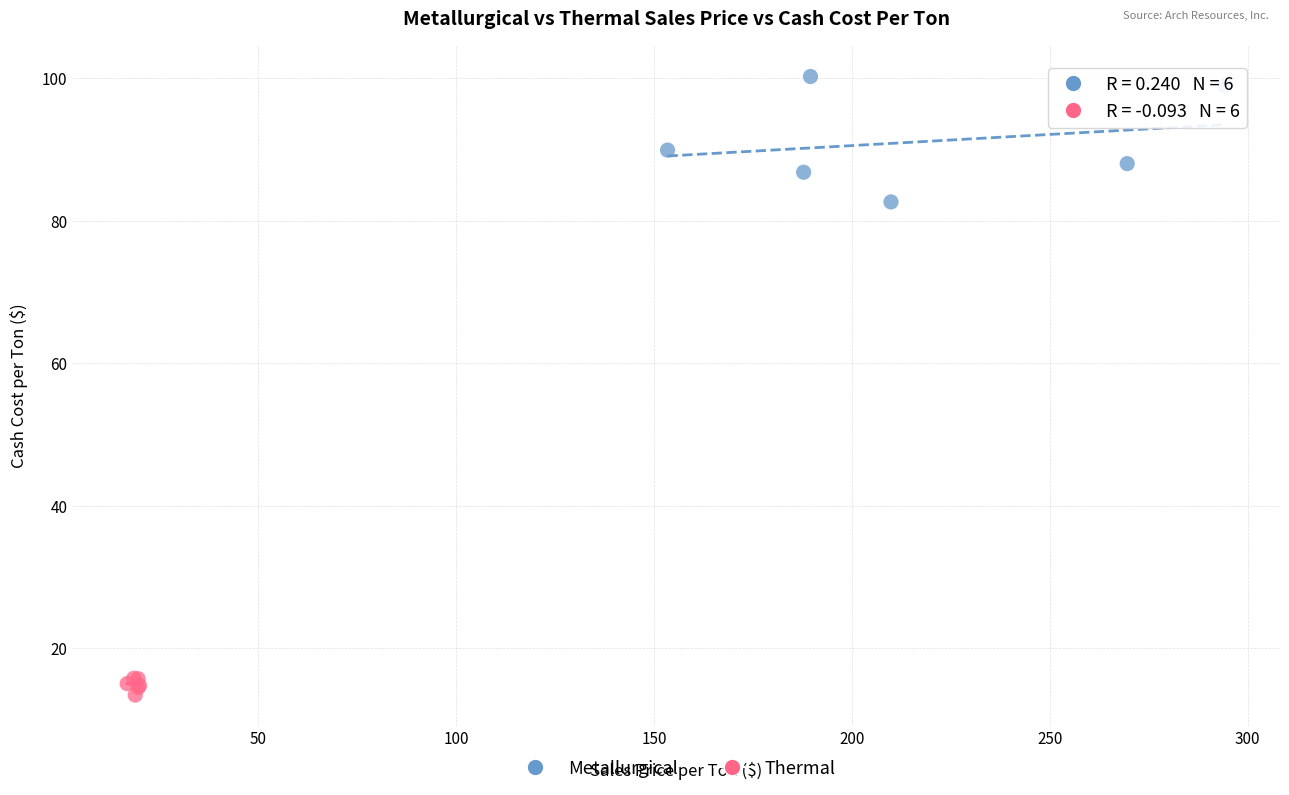

What are all the series names shown in the legend?

Metallurgical, Thermal